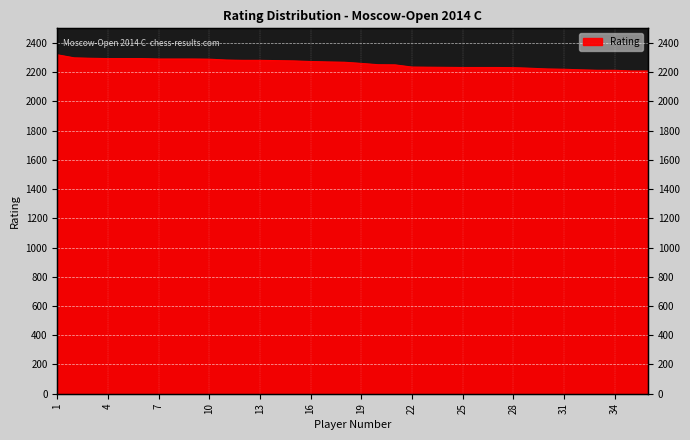

How many data points are less than 2268?

18